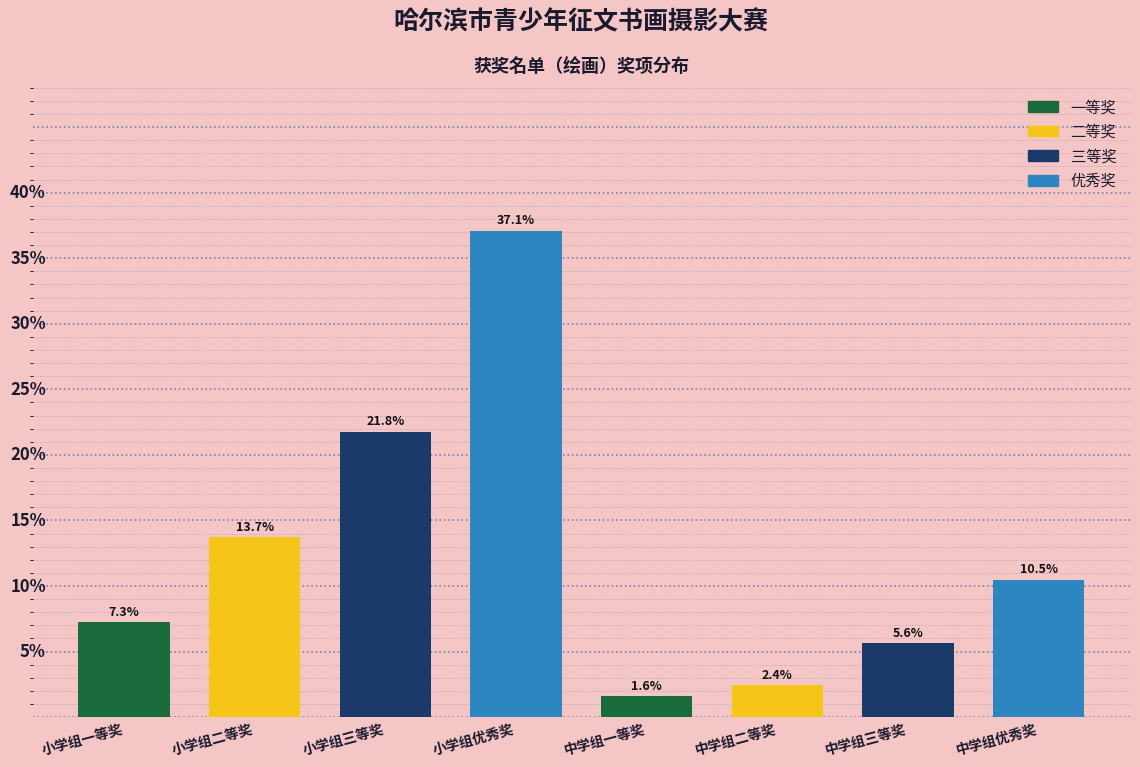

Which category has the lowest value across all series?

中学组一等奖